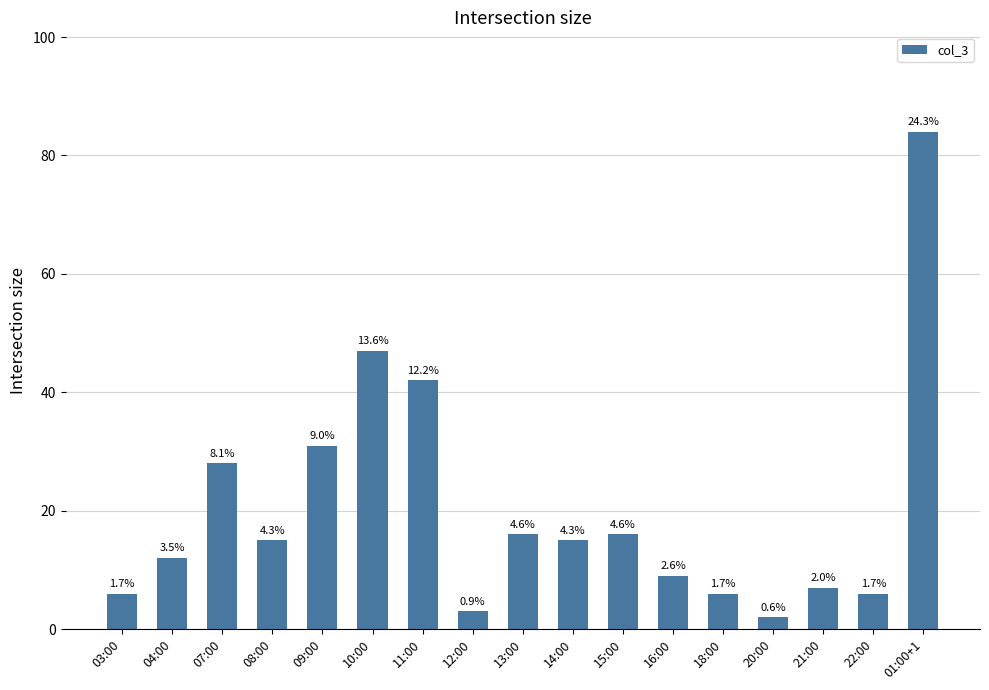

How many bars are there in total?

17